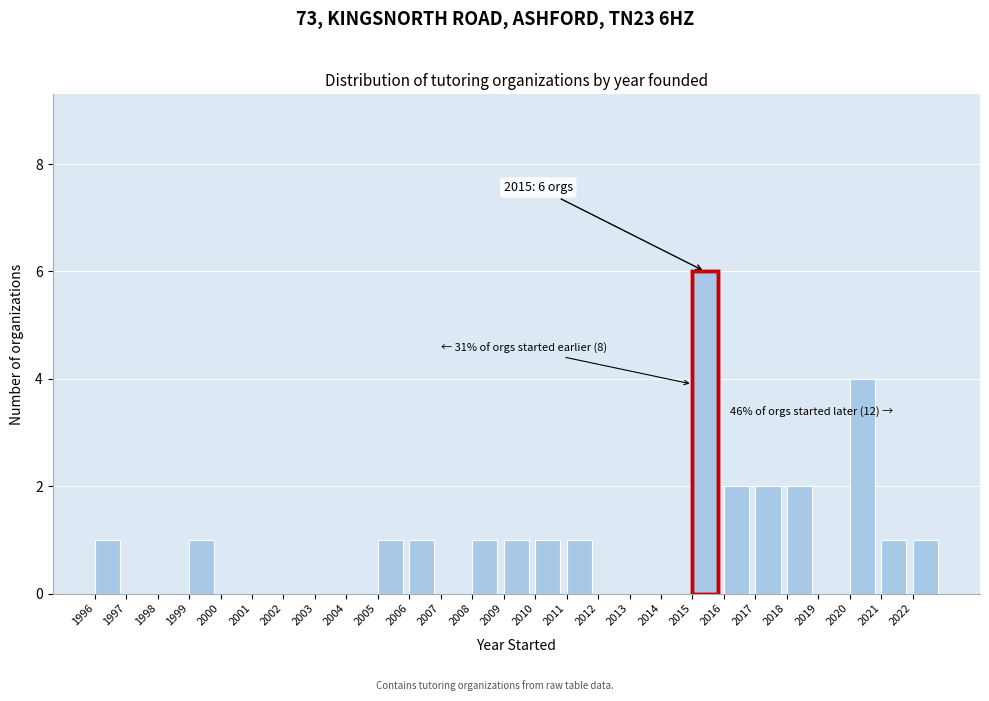

Over which range of the x-axis is the bar tallest?

2015 to 2016